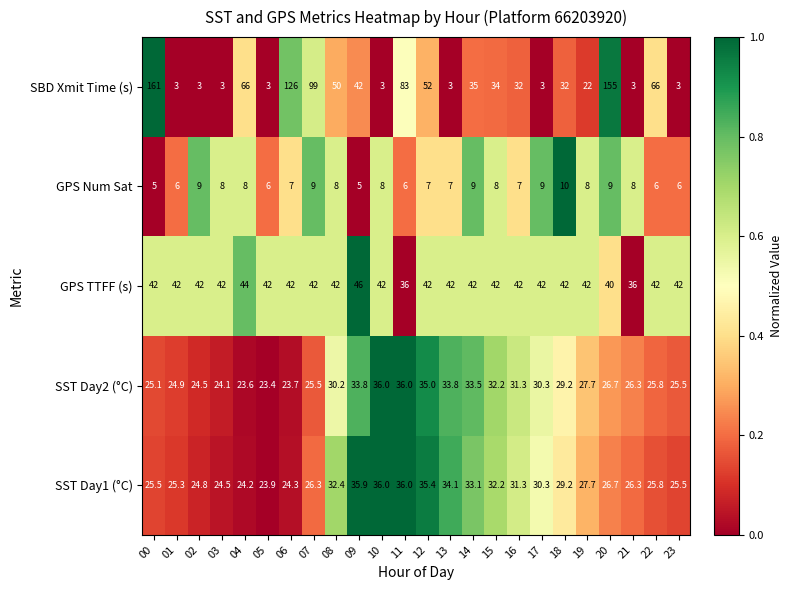

What is the difference between the GPS Num Sat values at 14 and 18?

1.0